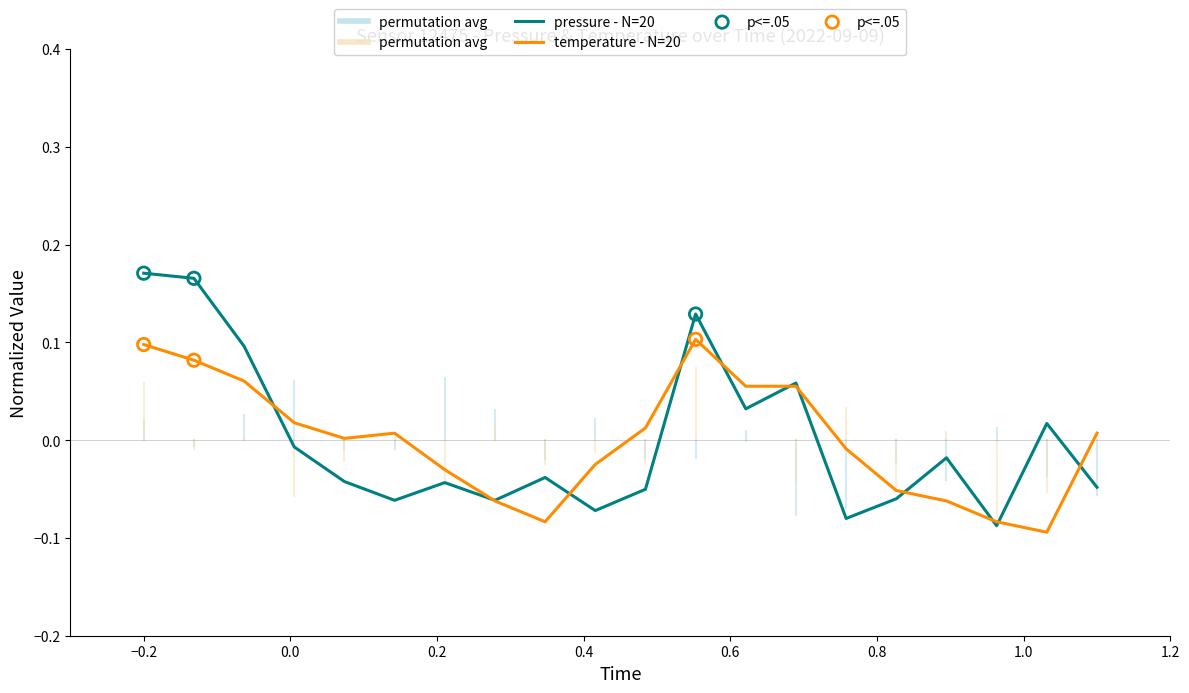

Which series has the widest spread of values?

pressure - N=20